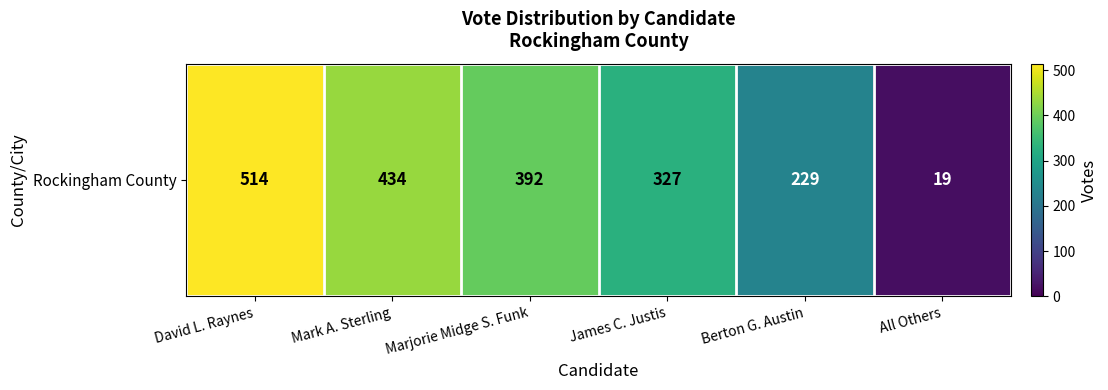

What is the change in value from Marjorie Midge S. Funk to Berton G. Austin?

-163